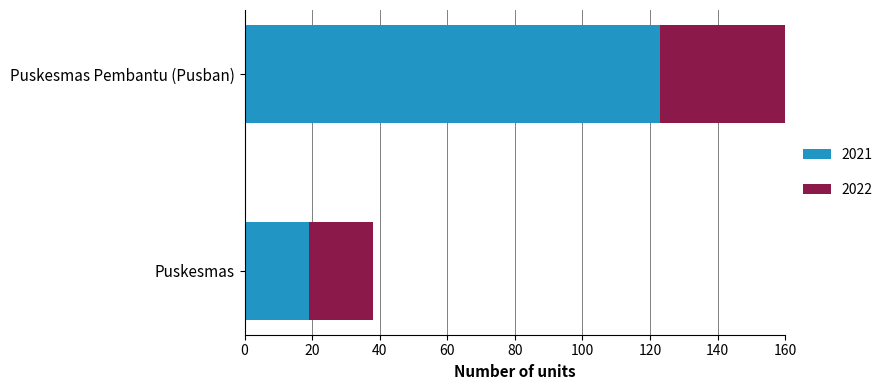

What is the maximum value shown in the chart?

123